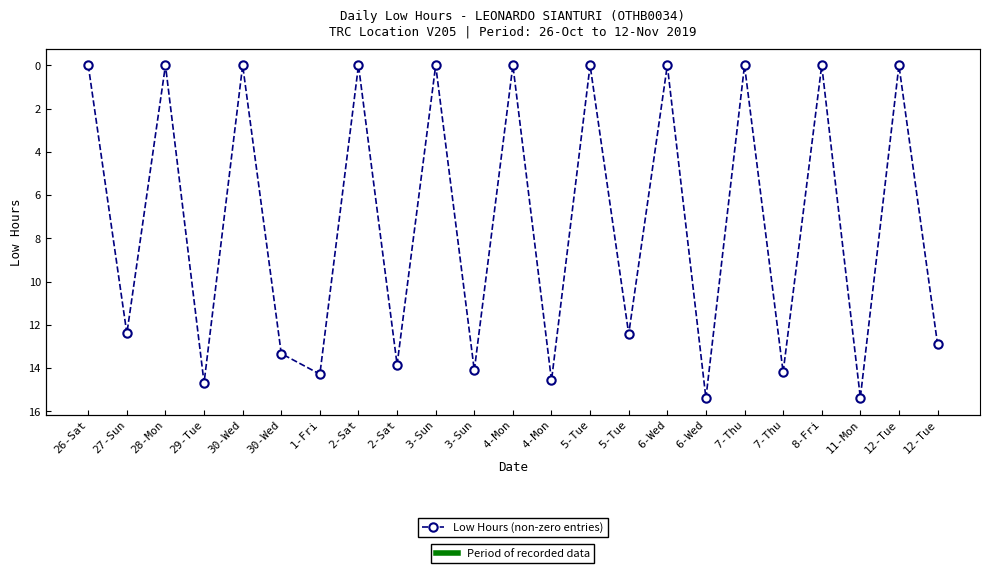

Reading right to left, list all the values displayed in this chart.

12-Tue=12.9	12-Tue=0.0	11-Mon=15.4	8-Fri=0.0	7-Thu=14.2	7-Thu=0.0	6-Wed=15.4	6-Wed=0.0	5-Tue=12.4	5-Tue=0.0	4-Mon=14.6	4-Mon=0.0	3-Sun=14.1	3-Sun=0.0	2-Sat=13.8	2-Sat=0.0	1-Fri=14.3	30-Wed=13.3	30-Wed=0.0	29-Tue=14.7	28-Mon=0.0	27-Sun=12.4	26-Sat=0.0